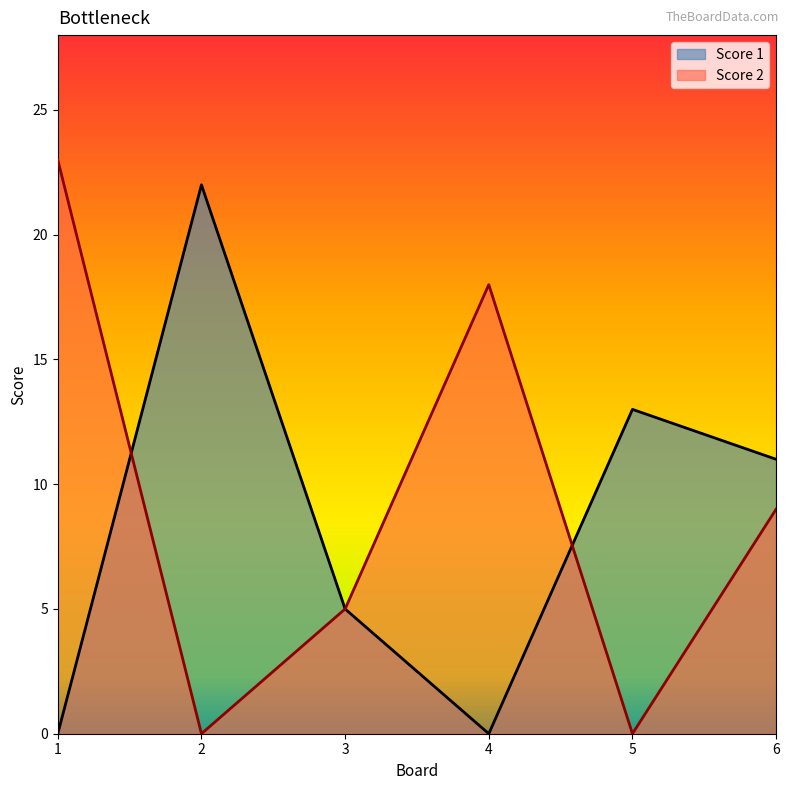

What is the sum of the Score 1 values at 5 and 3?

18